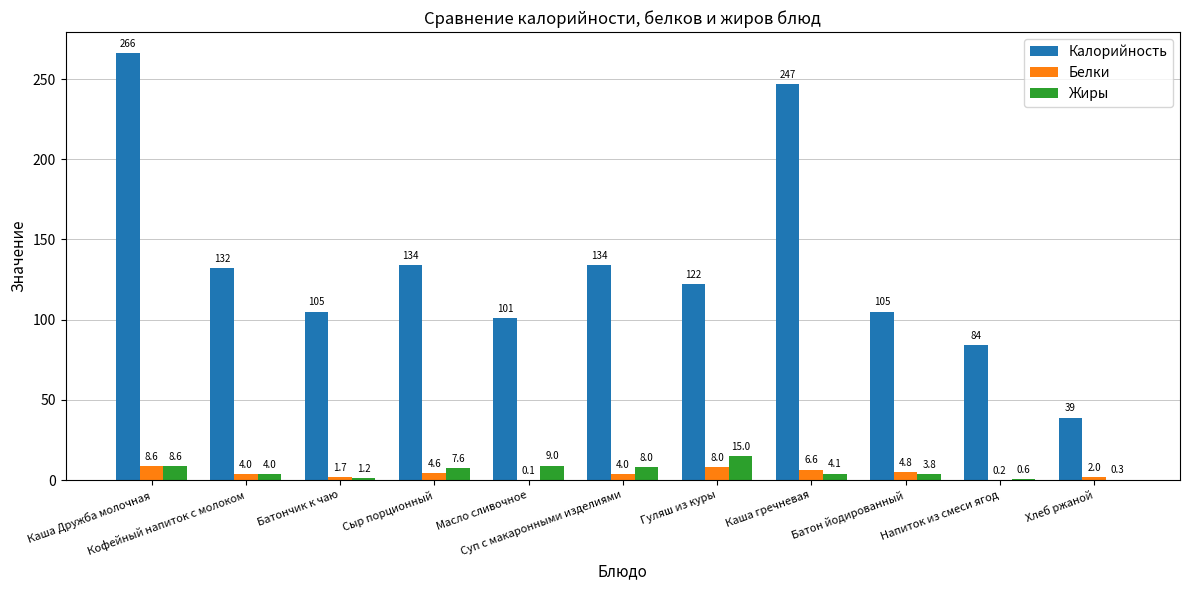

Reading right to left, list all the values displayed in this chart.

Калорийность: 39.0	84.0	105.0	247.0	122.0	134.0	101.0	134.0	105.0	132.0	266.0
Белки: 2.0	0.2	4.8	6.6	8.0	4.0	0.1	4.6	1.7	4.0	8.6
Жиры: 0.3	0.6	3.8	4.1	15.0	8.0	9.0	7.6	1.2	4.0	8.6